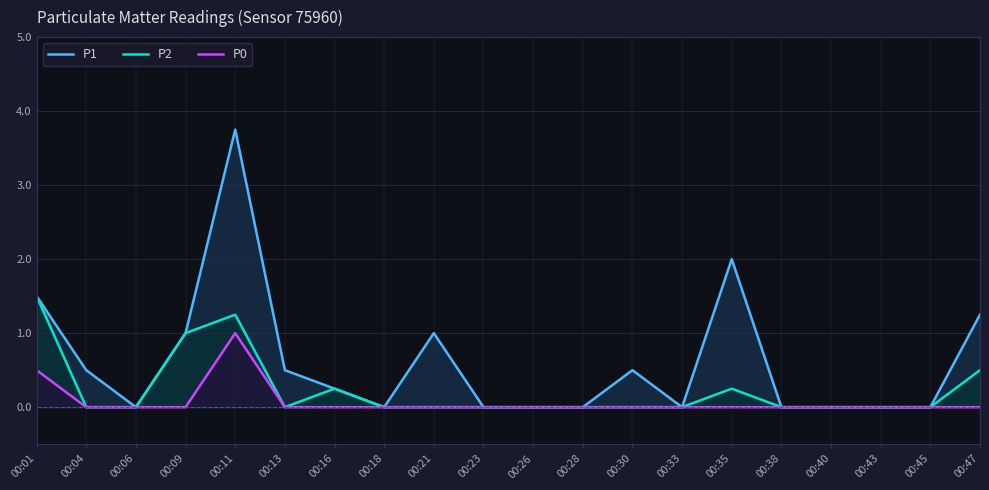

What is the sum of all P1 values?

12.2